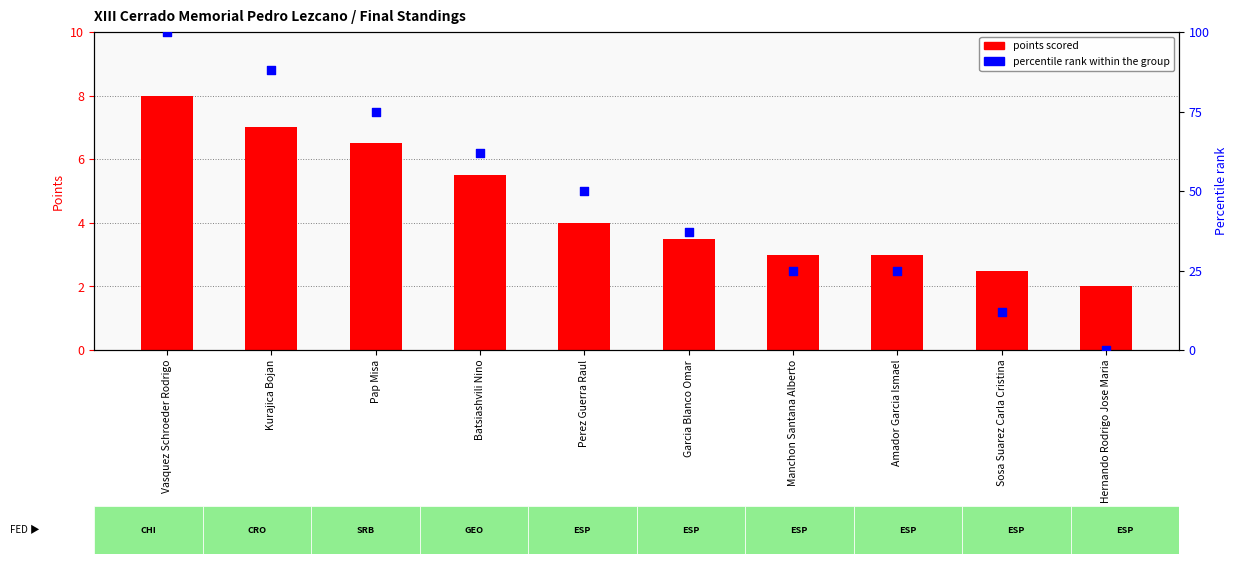

Which series has the largest total across all categories?

percentile rank within the group